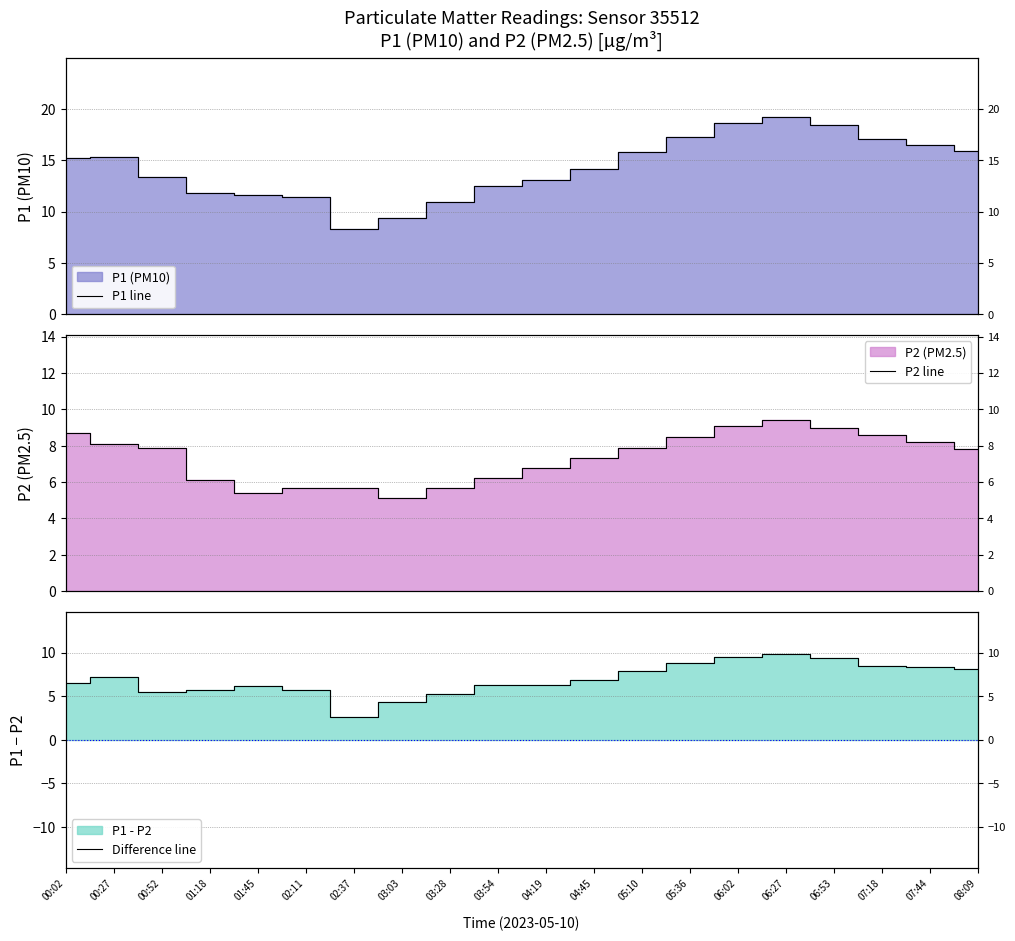

Reading left to right, extract all data points from this chart.

P1 line: 00:02=15.2	00:27=15.3	00:52=13.4	01:18=11.8	01:45=11.6	02:11=11.4	02:37=8.3	03:03=9.4	03:28=10.9	03:54=12.5	04:19=13.1	04:45=14.2	05:10=15.8	05:36=17.3	06:02=18.6	06:27=19.2	06:53=18.4	07:18=17.1	07:44=16.5	08:09=15.9
P2 line: 00:02=8.7	00:27=8.1	00:52=7.9	01:18=6.1	01:45=5.4	02:11=5.7	02:37=5.7	03:03=5.1	03:28=5.7	03:54=6.2	04:19=6.8	04:45=7.3	05:10=7.9	05:36=8.5	06:02=9.1	06:27=9.4	06:53=9.0	07:18=8.6	07:44=8.2	08:09=7.8
Difference line: 00:02=6.5	00:27=7.2	00:52=5.5	01:18=5.7	01:45=6.2	02:11=5.7	02:37=2.6	03:03=4.3	03:28=5.2	03:54=6.3	04:19=6.3	04:45=6.9	05:10=7.9	05:36=8.8	06:02=9.5	06:27=9.8	06:53=9.4	07:18=8.5	07:44=8.3	08:09=8.1